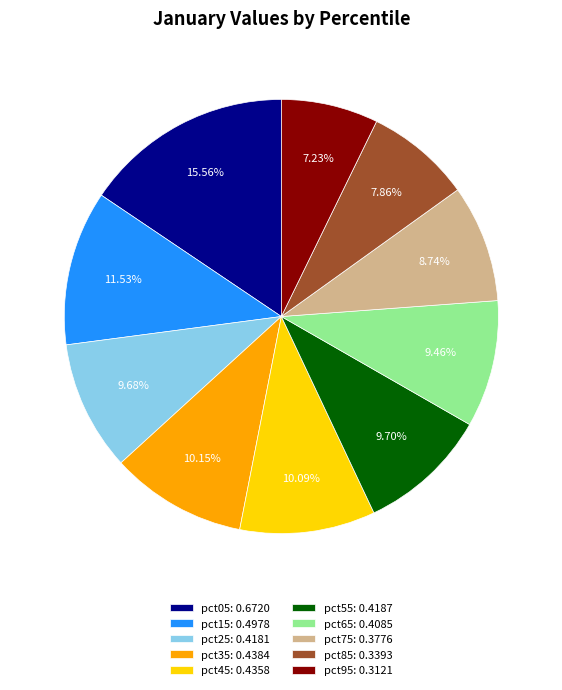

To the nearest percent, what is the difference between the largest and smallest slice percentages?

8%